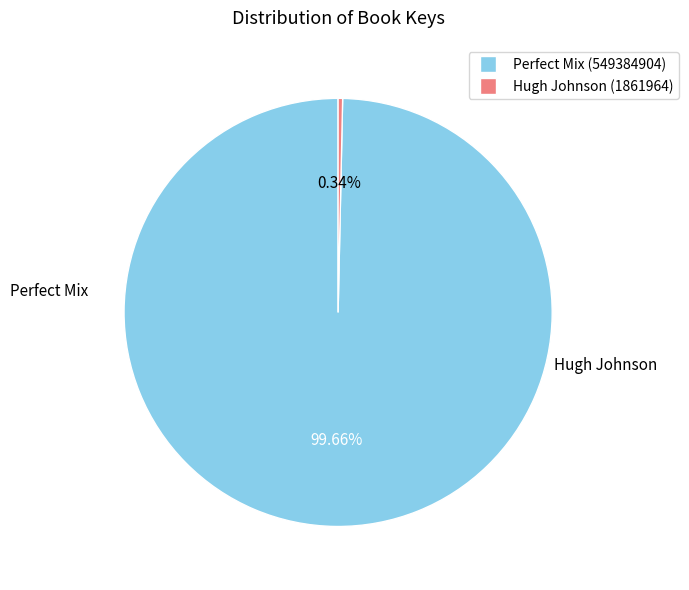

Is it true that Hugh Johnson (1861964) is 0% of the pie?

True